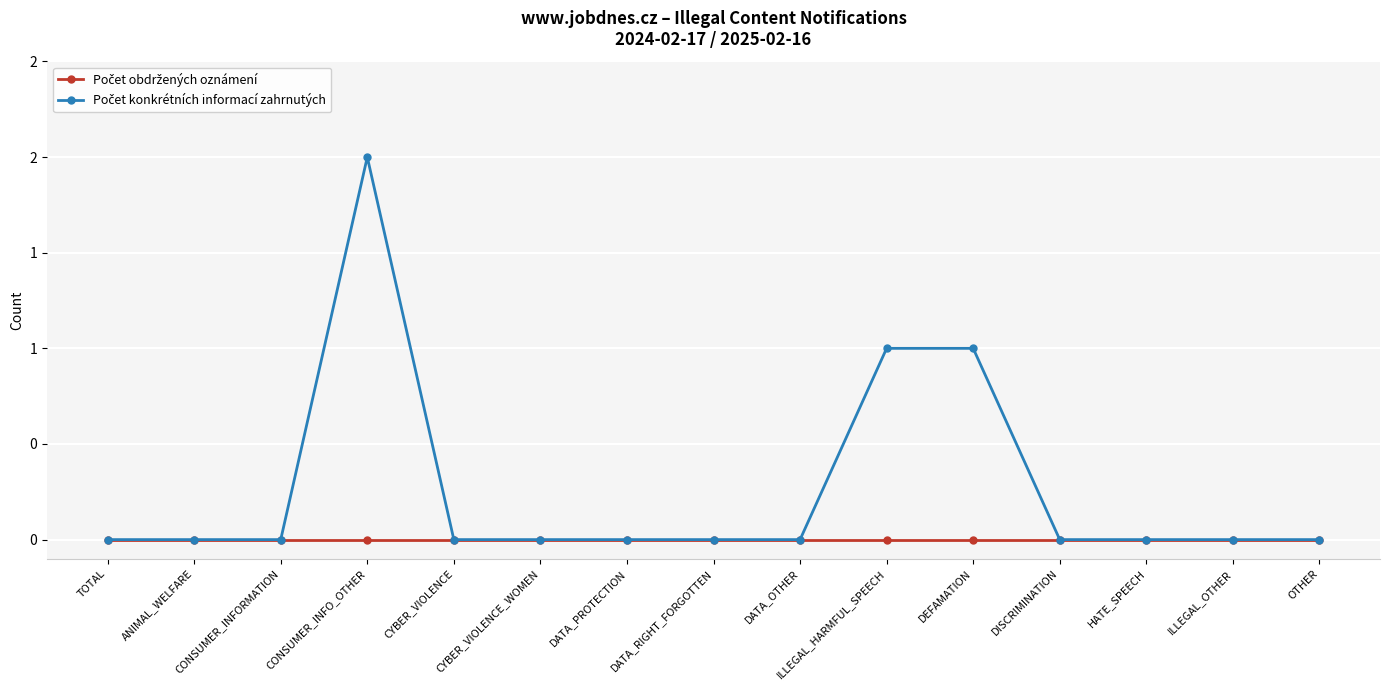

True or false: Počet obdržených oznámení has more than 0 interior local peaks.

False